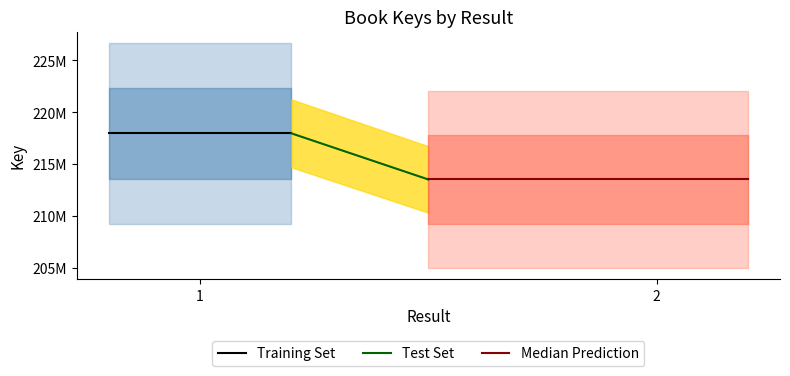

True or false: Median Prediction and Training Set cross at least once.

False